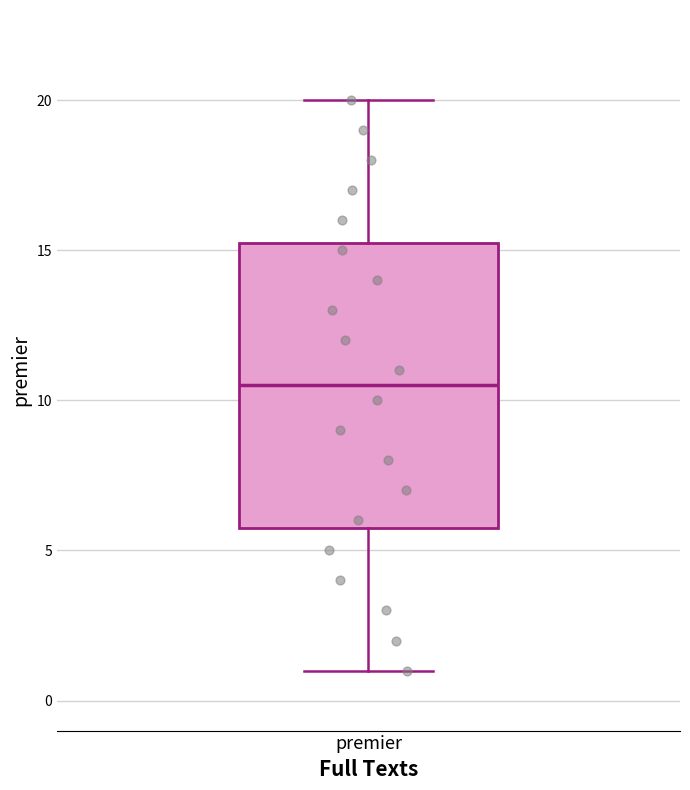

Read this box plot against the y-axis: the position of the median line, the range covered by the box, and the ends of both whiskers. The values are not printed on the chart, so give them approximately, as read against the axis.

median 10.5, box 6.0 to 15.5, whiskers 1.0 to 20.0